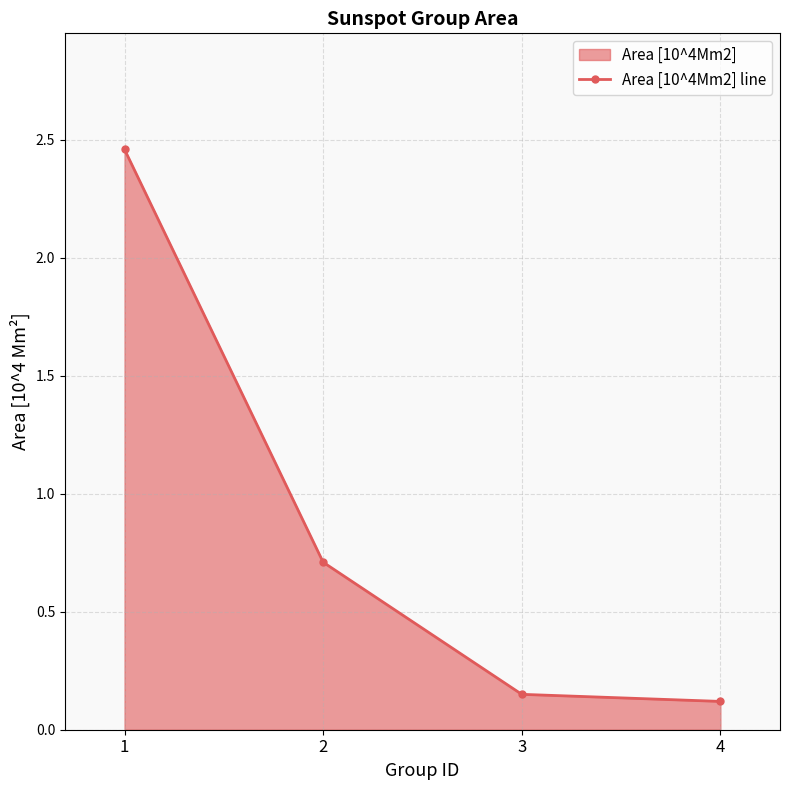

What is the ratio of the value at 3 to the value at 1?

0.1